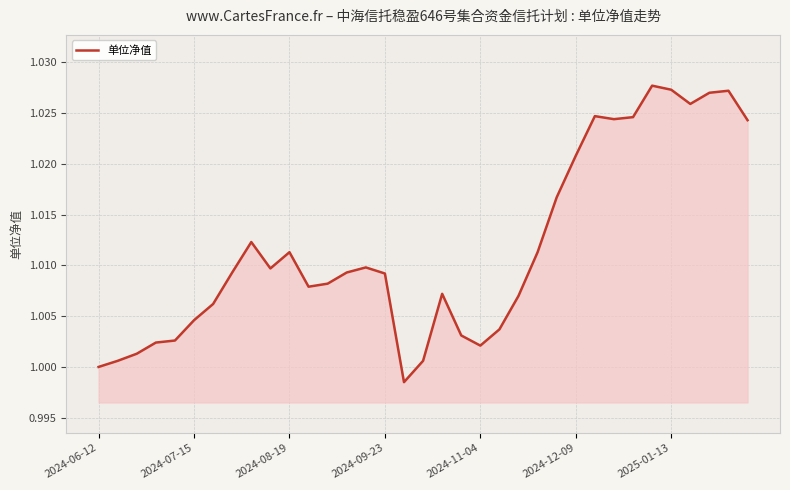

Where is the first local maximum?

8